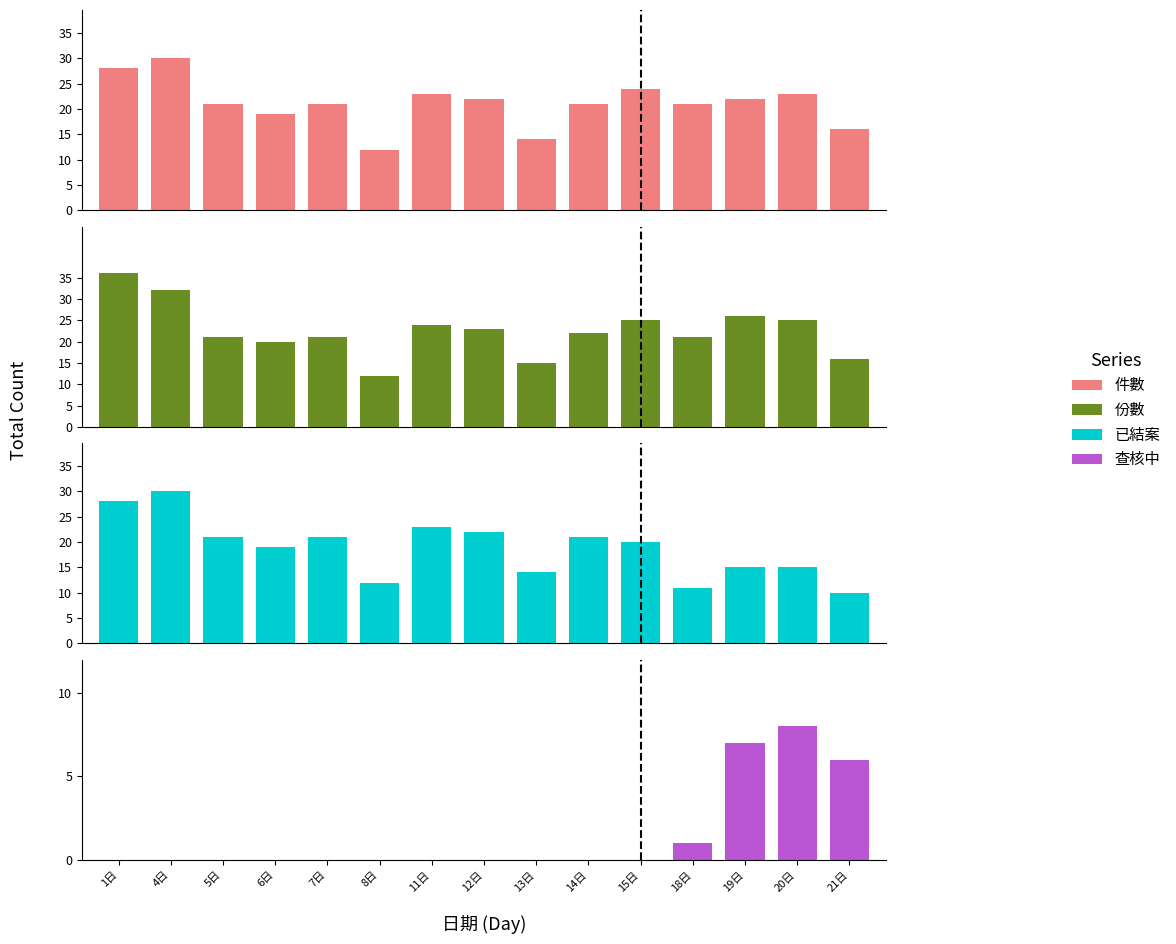

What is the highest value of the 已結案 series?

30